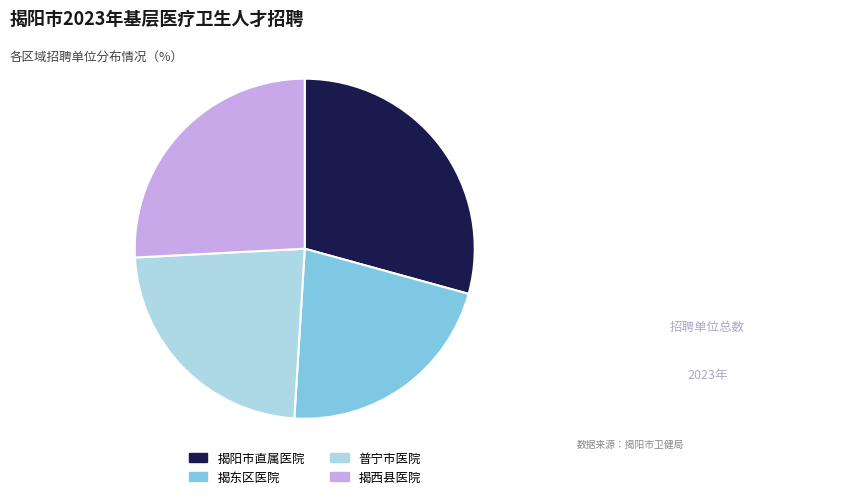

Is there any slice that represents more than half of the pie?

No